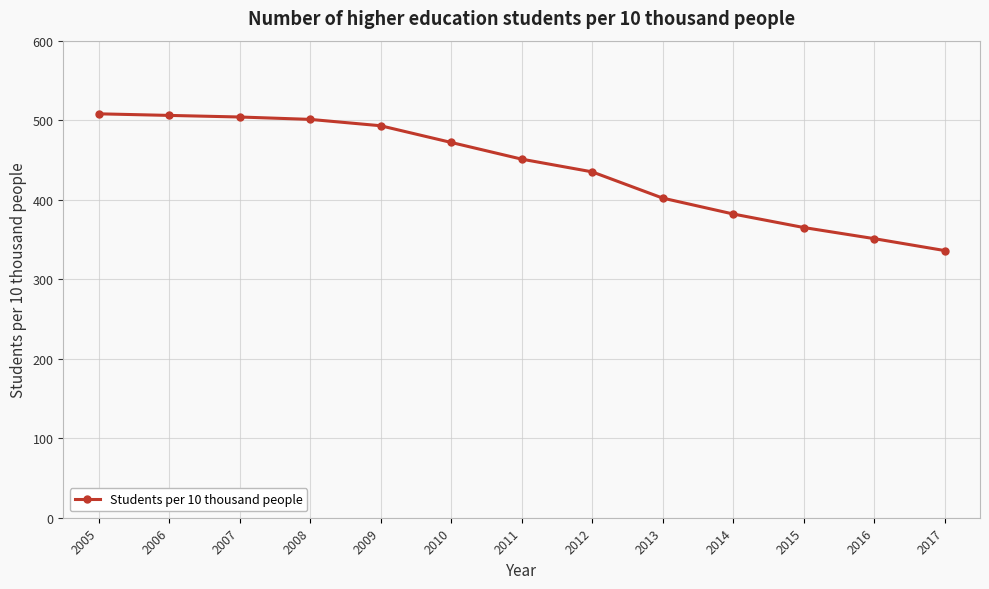

Which category has the lowest value across all series?

2017